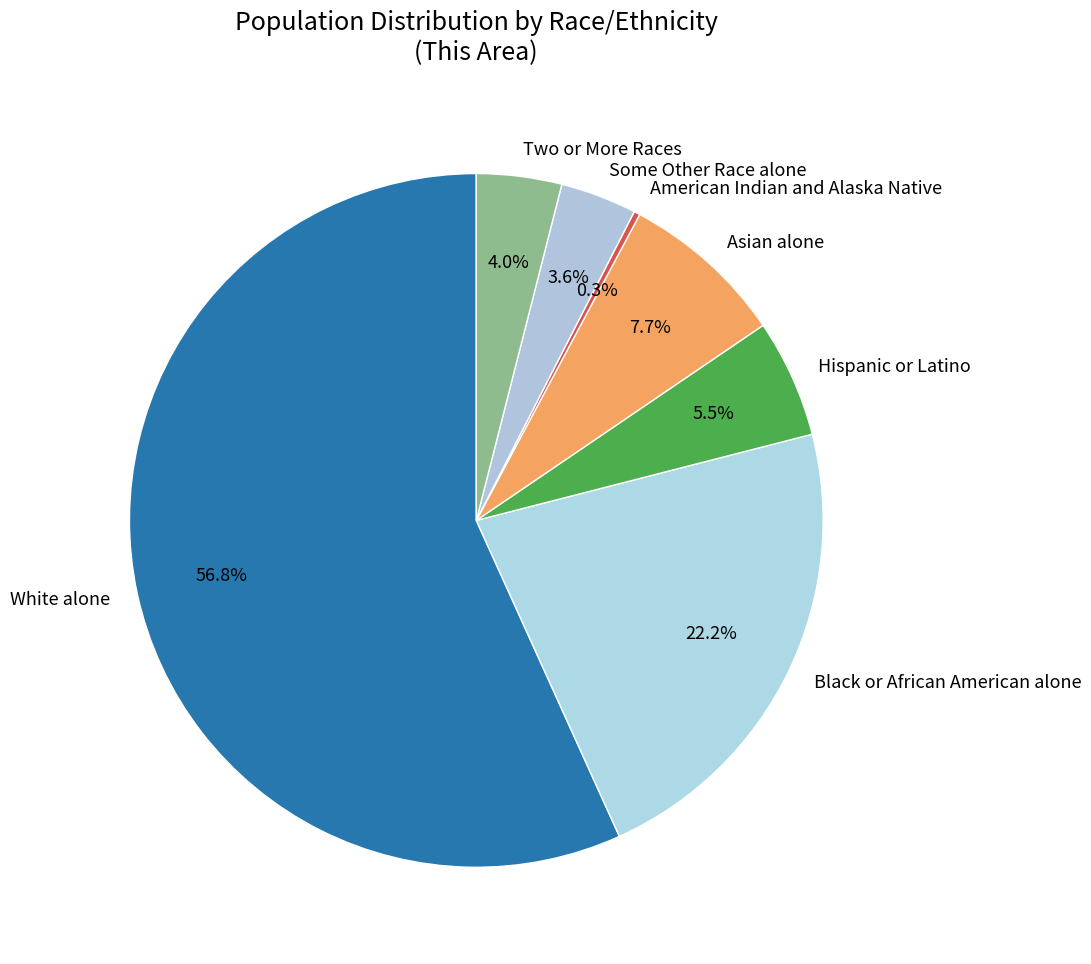

Which category has the biggest portion of the pie?

White alone